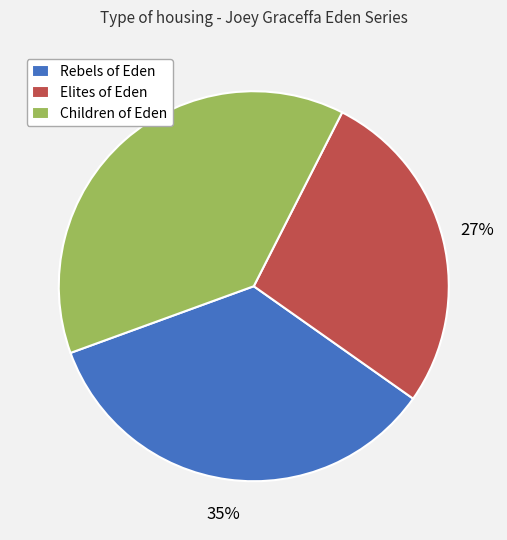

What is the ratio of the value at Children of Eden to the value at Rebels of Eden?

1.1